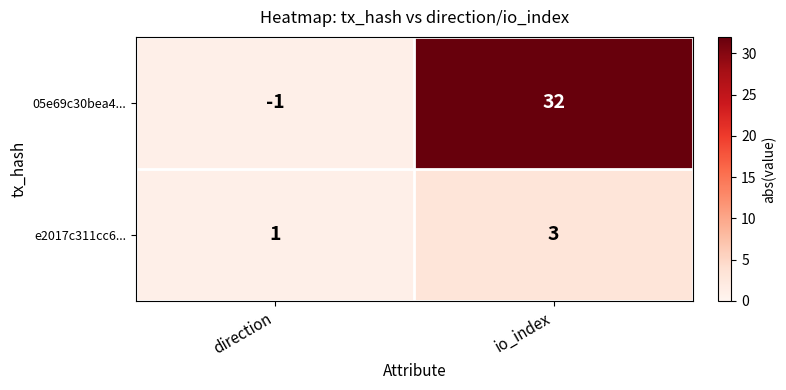

Where is 05e69c30bea4... nearest to the value 15?

direction